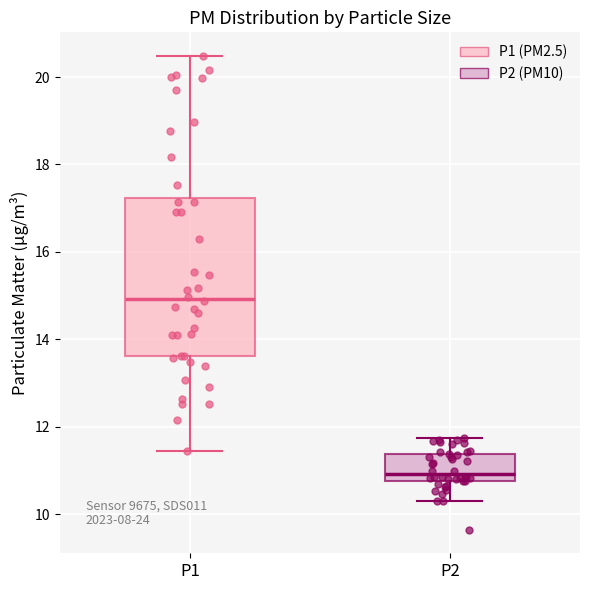

Reading left to right, transcribe this box plot: for each box, give where its median line is, the range the box spans, and where its two whiskers end, as read against the y-axis. The values are not printed on the chart, so give them approximately, as read against the axis.

P1: median 15.0, box 13.6 to 17.2, whiskers 11.4 to 20.4
P2: median 11.0, box 10.8 to 11.4, whiskers 10.4 to 11.8